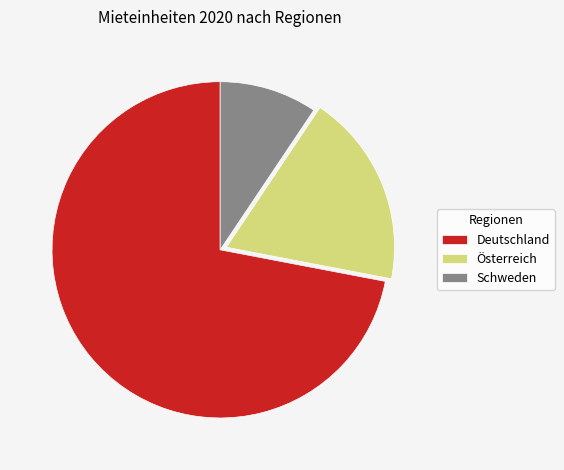

What is the largest slice in the pie chart?

Deutschland